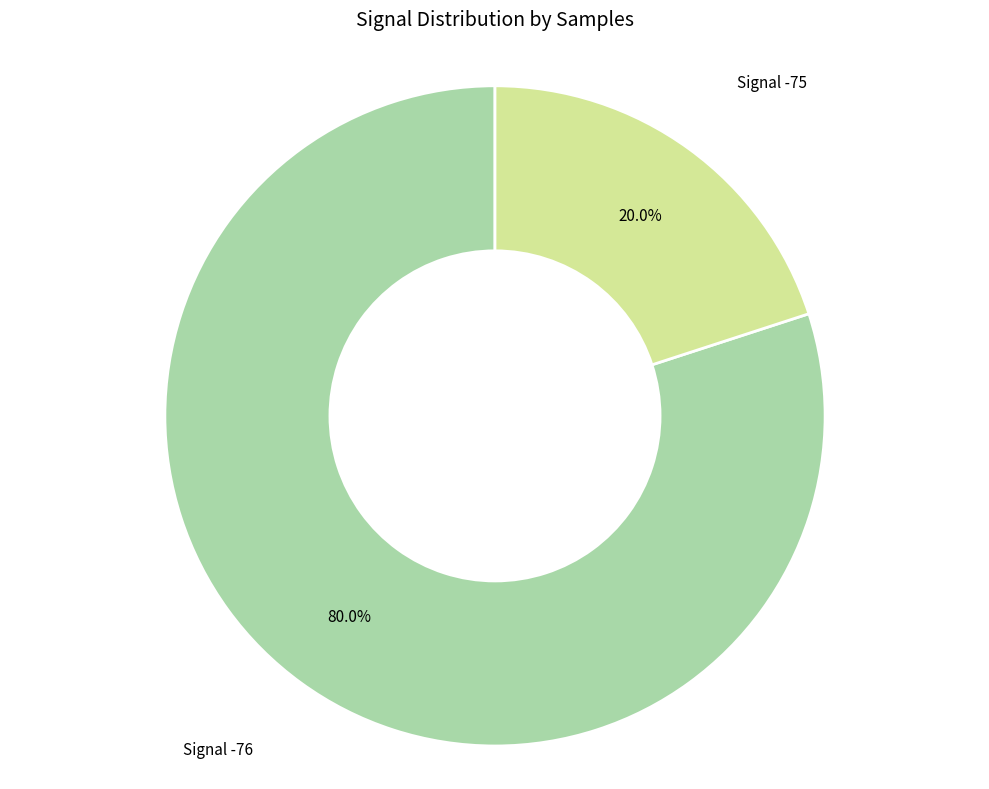

Which category has the biggest portion of the pie?

Signal -76